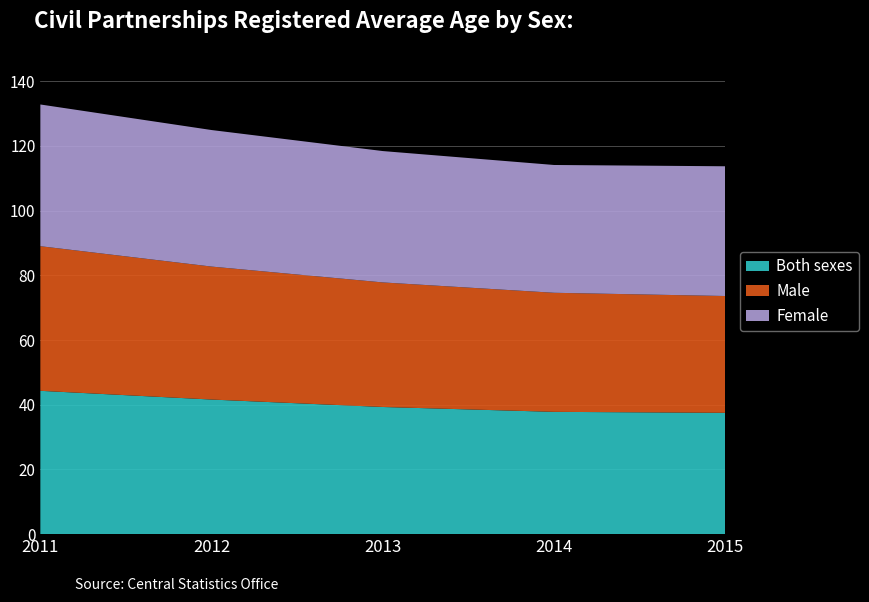

Reading left to right, list all the values displayed in this chart.

Both sexes: 2011=44.3	2012=41.6	2013=39.3	2014=37.8	2015=37.5
Male: 2011=44.7	2012=41.1	2013=38.5	2014=36.8	2015=36.1
Female: 2011=43.8	2012=42.2	2013=40.6	2014=39.5	2015=40.1